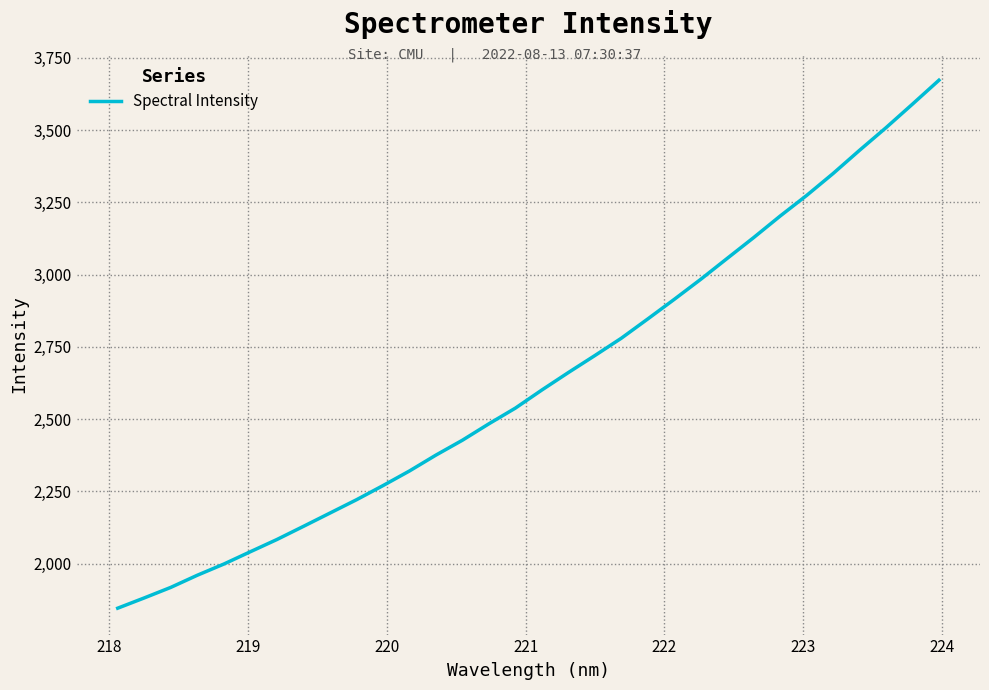

What is the minimum value shown in the chart?

1846.0